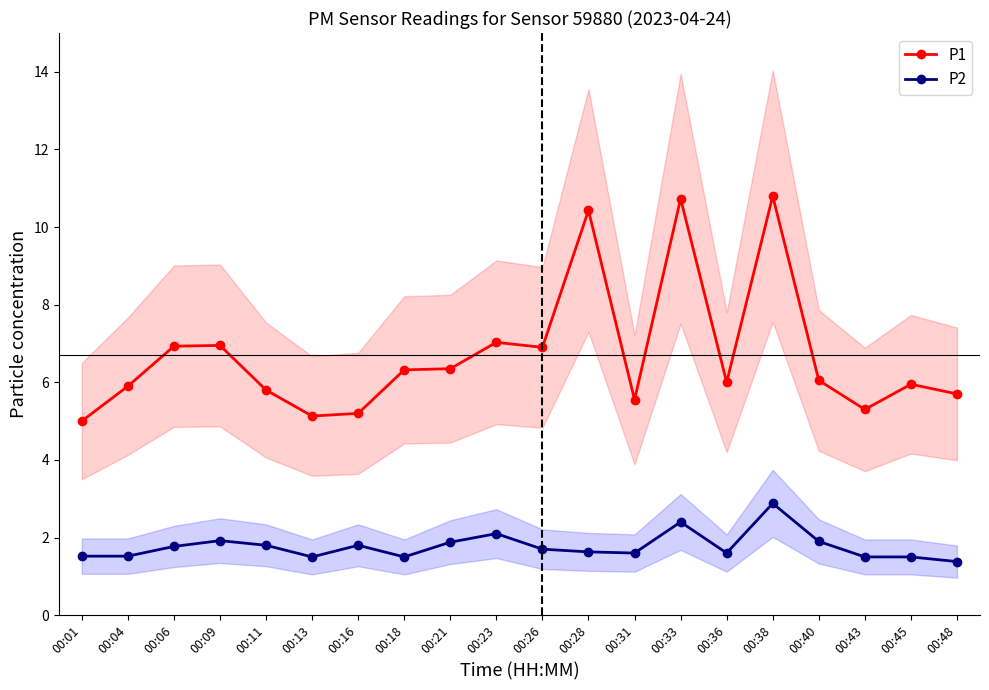

Reading left to right, what are all the values shown in this chart?

P1: 00:01=5.0	00:04=5.9	00:06=6.9	00:09=7.0	00:11=5.8	00:13=5.1	00:16=5.2	00:18=6.3	00:21=6.3	00:23=7.0	00:26=6.9	00:28=10.4	00:31=5.5	00:33=10.7	00:36=6.0	00:38=10.8	00:40=6.0	00:43=5.3	00:45=6.0	00:48=5.7
P2: 00:01=1.5	00:04=1.5	00:06=1.8	00:09=1.9	00:11=1.8	00:13=1.5	00:16=1.8	00:18=1.5	00:21=1.9	00:23=2.1	00:26=1.7	00:28=1.6	00:31=1.6	00:33=2.4	00:36=1.6	00:38=2.9	00:40=1.9	00:43=1.5	00:45=1.5	00:48=1.4